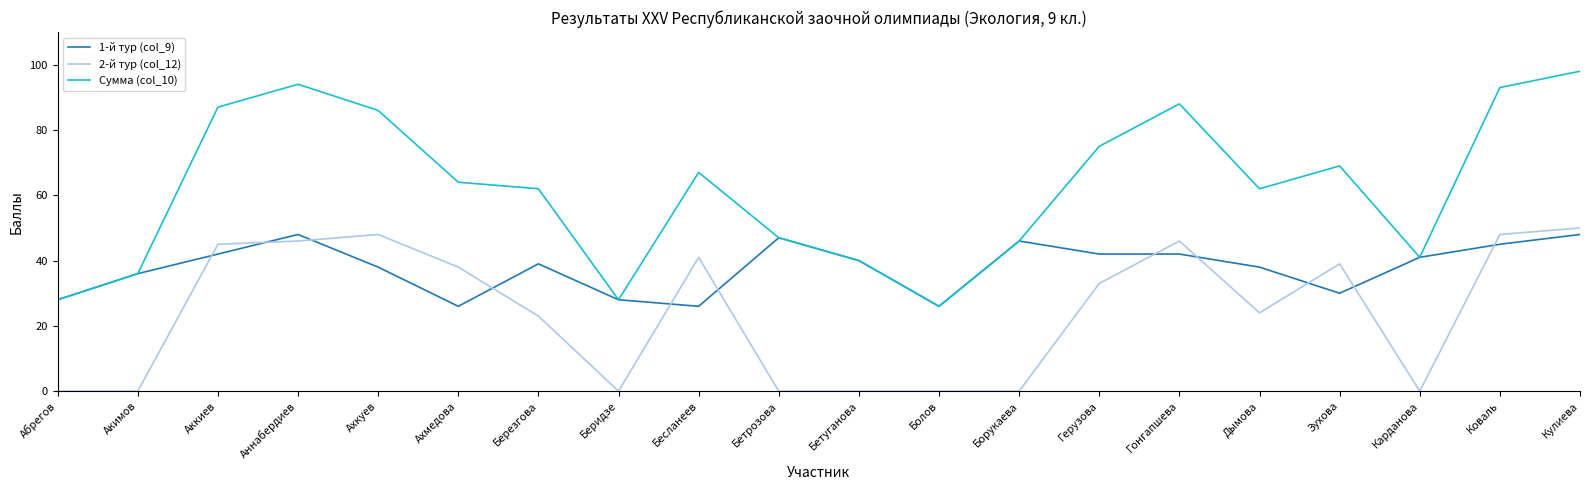

What is the spread (max minus min) of values at Акимов?

36